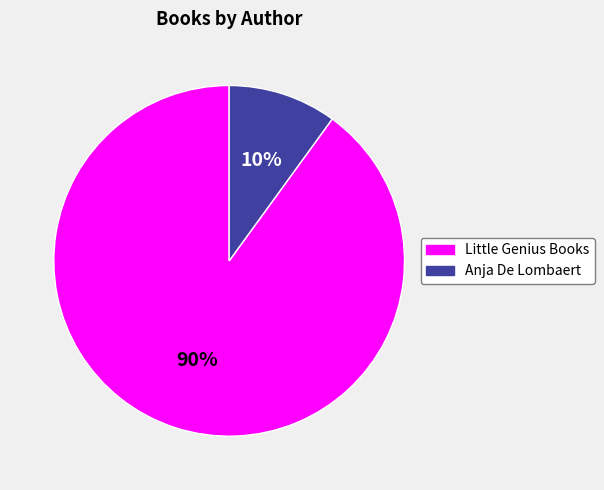

To the nearest percent, what is the difference between the Anja De Lombaert and Little Genius Books slice percentages?

80%